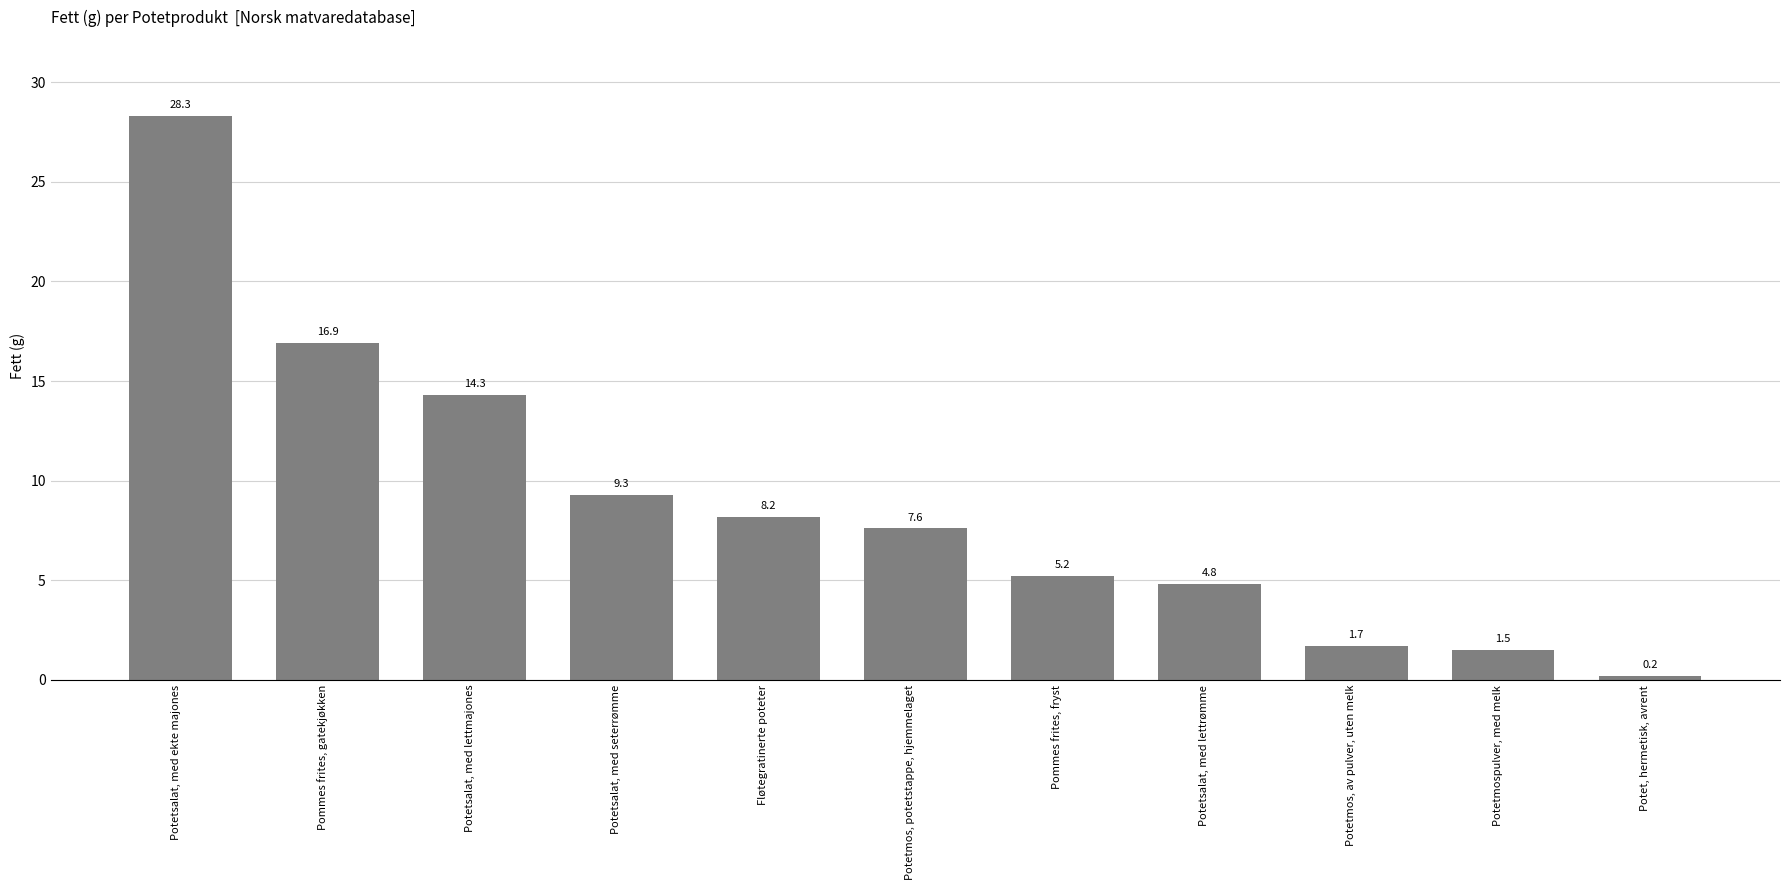

Rank the categories by value from highest to lowest.

Potetsalat, med ekte majones, Pommes frites, gatekjøkken, Potetsalat, med lettmajones, Potetsalat, med seterrømme, Fløtegratinerte poteter, Potetmos, potetstappe, hjemmelaget, Pommes frites, fryst, Potetsalat, med lettrømme, Potetmos, av pulver, uten melk, Potetmospulver, med melk, Potet, hermetisk, avrent